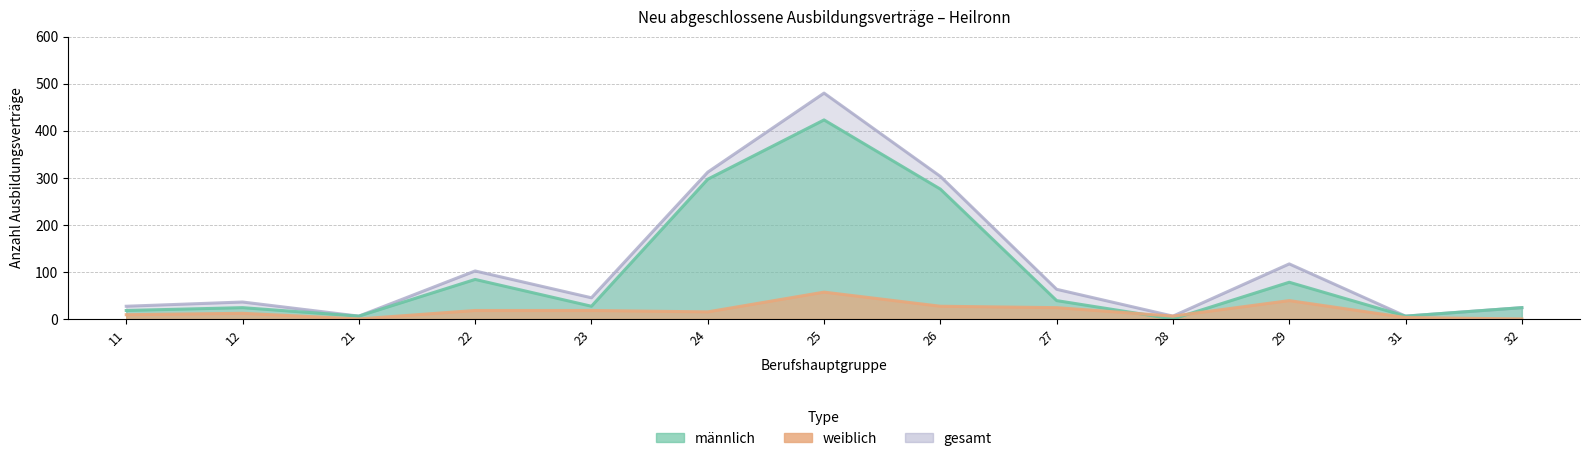

At how many categories does at least one series exceed 281?

3